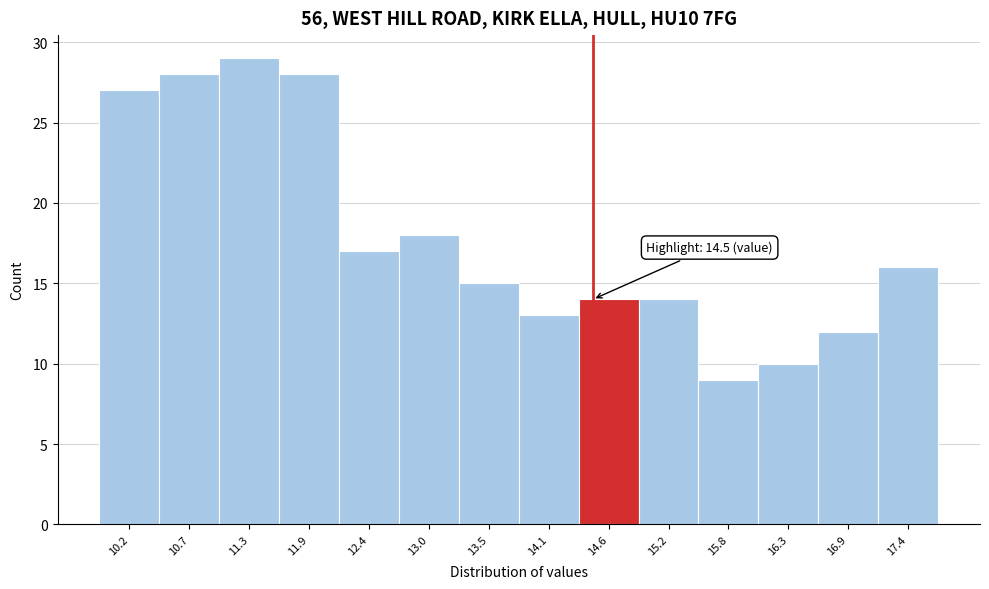

Over which range of the x-axis is the bar tallest?

11.0 to 11.6